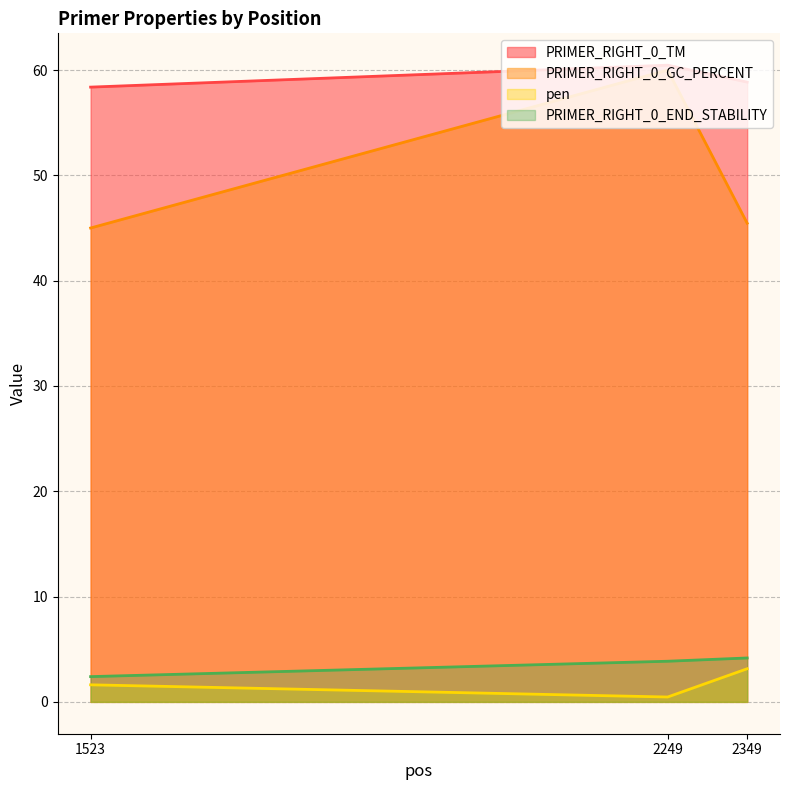

Does the chart have visible grid lines?

Yes